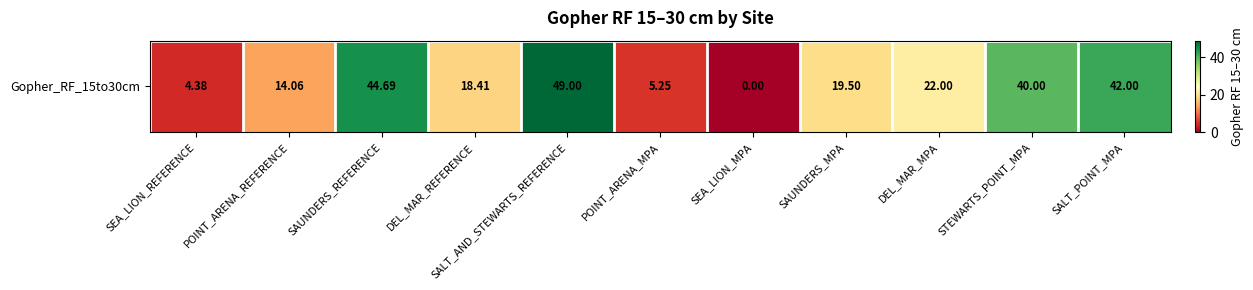

Which label corresponds to the smallest value in the chart?

SEA_LION_MPA